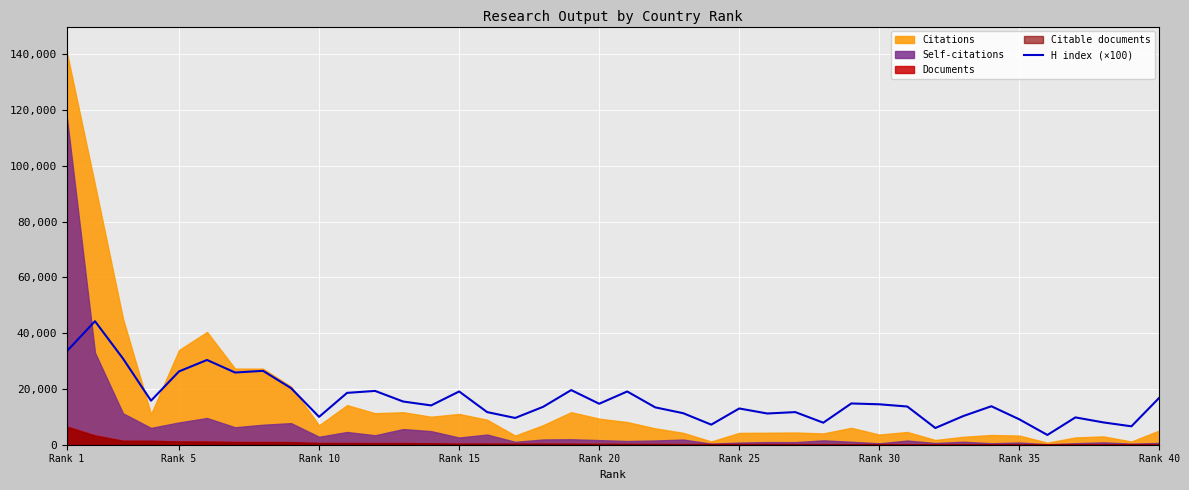

Reading left to right, transcribe all the data shown in this chart.

33600	44300	30900	15800	26300	30400	25900	26500	20300	10000	18600	19300	15500	14100	19100	11700	9600	13600	19600	14700	19100	13400	11300	7200	13000	11200	11700	7900	14800	14500	13700	6000	10300	13800	9100	3500	9800	8000	6600	16900